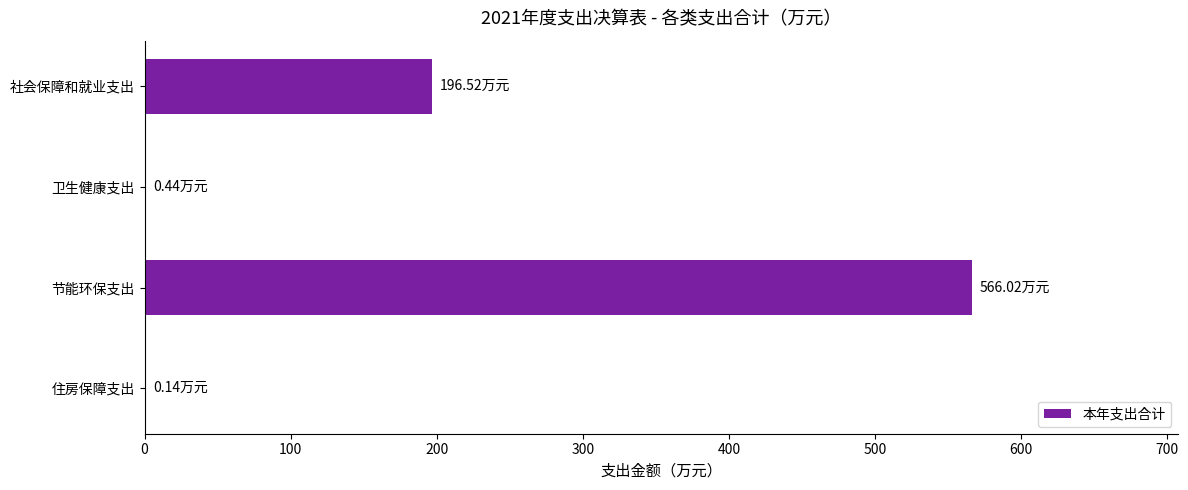

What is the maximum value shown in the chart?

566.0